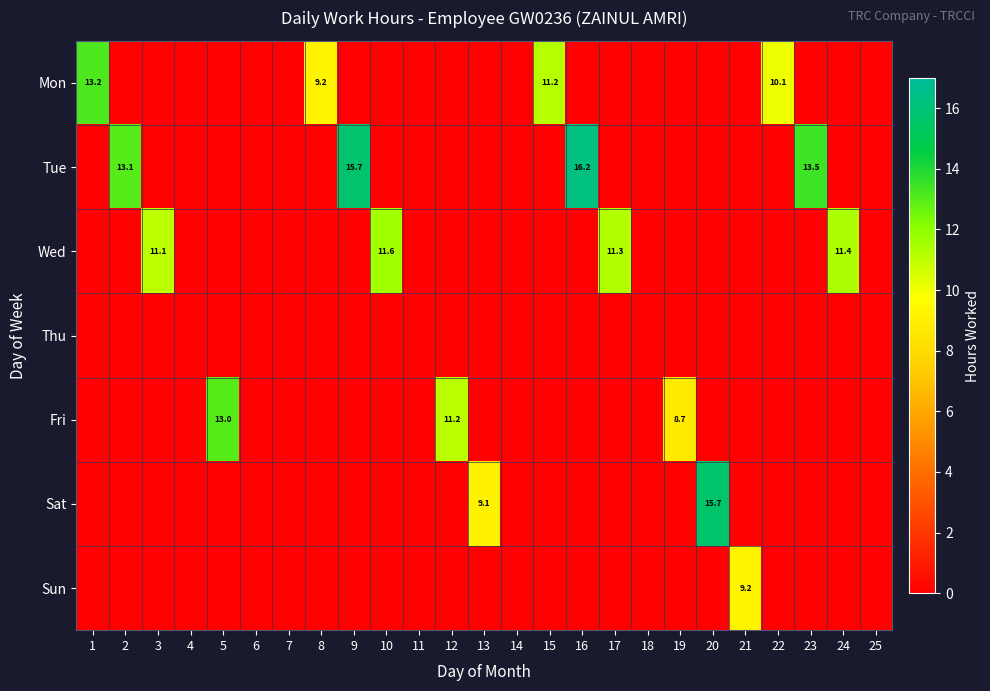

At how many categories does at least one series exceed 5?

18